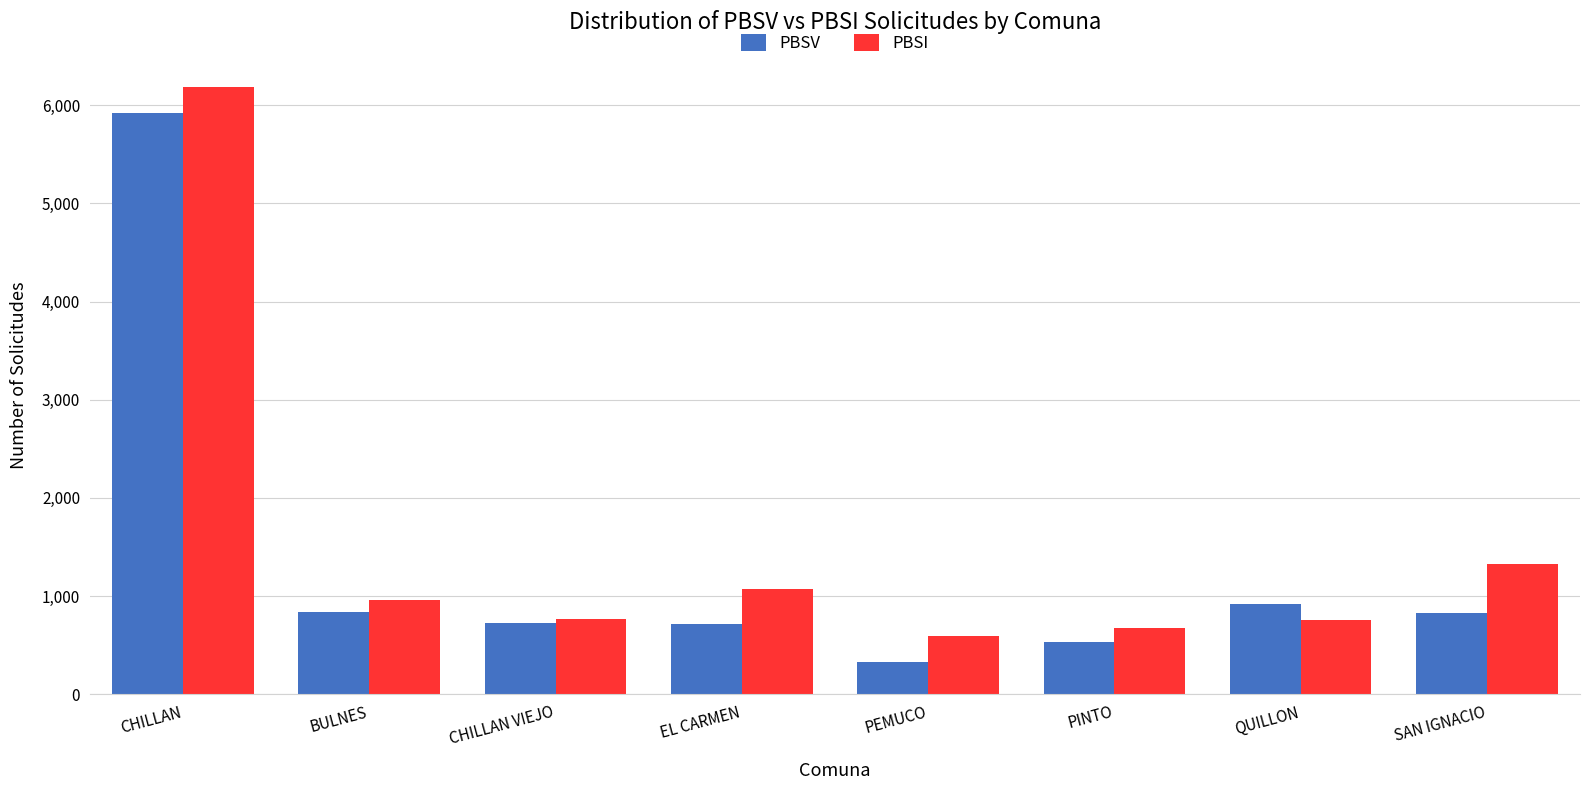

Does the chart contain any negative values?

No